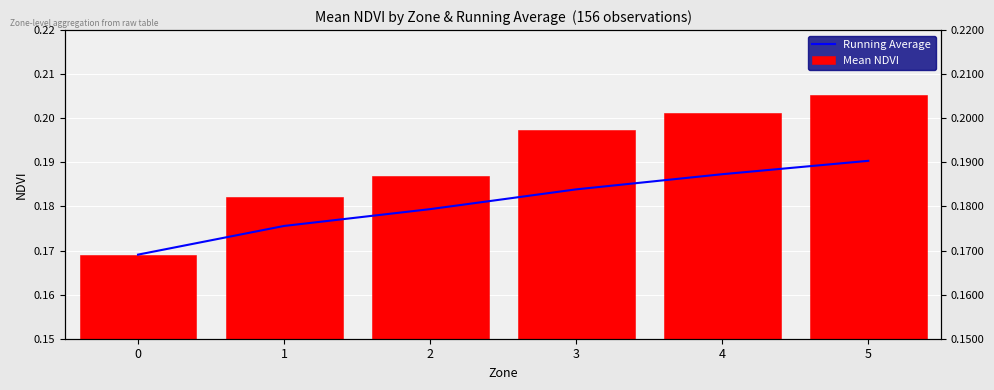

What is the value of the Mean NDVI bar at the 2nd from the left?

0.2